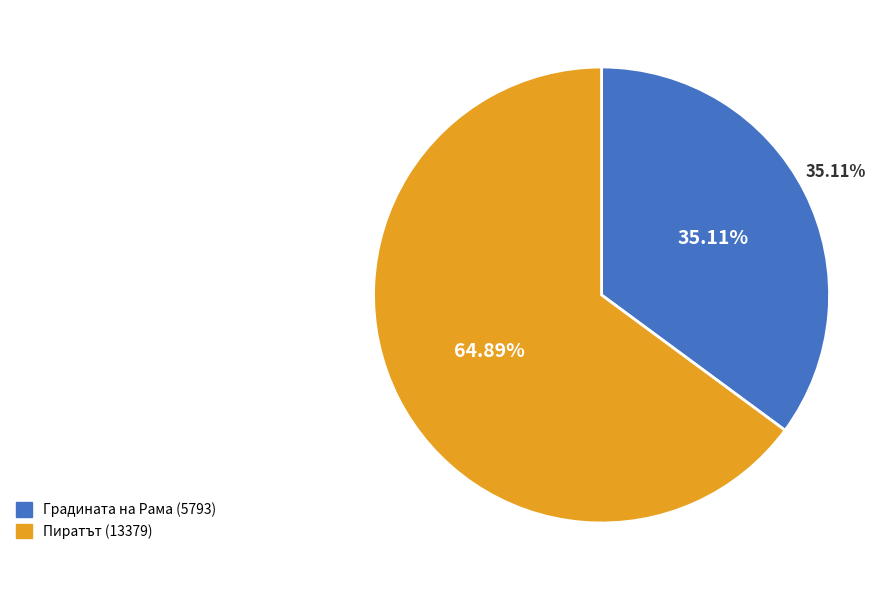

What is the ratio of the value at Градината на Рама (5793) to the value at Пиратът (13379)?

0.5